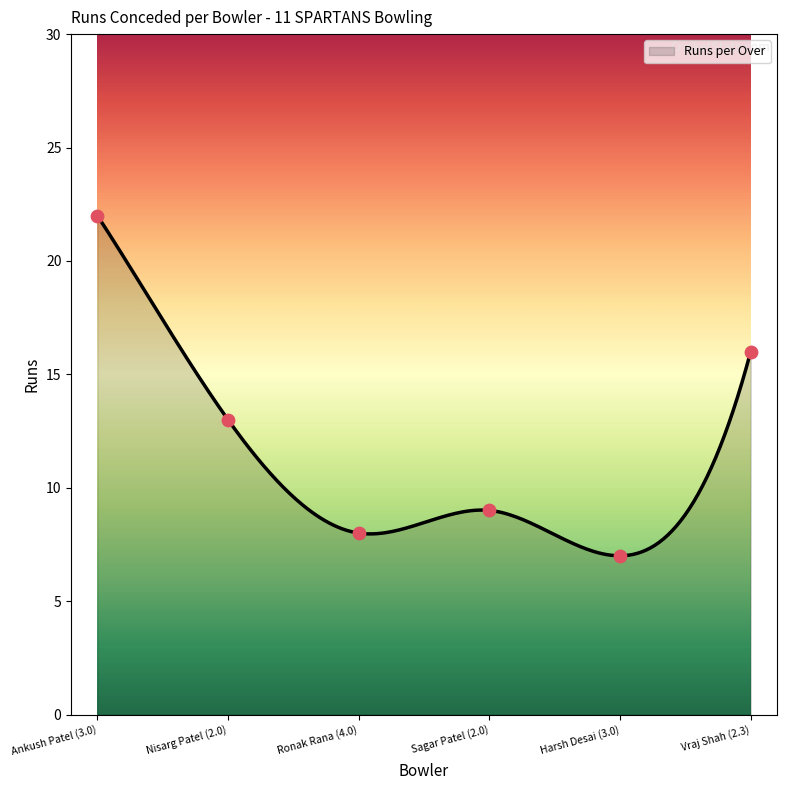

What is the ratio of the value at Sagar Patel (2.0) to the value at Harsh Desai (3.0)?

1.3